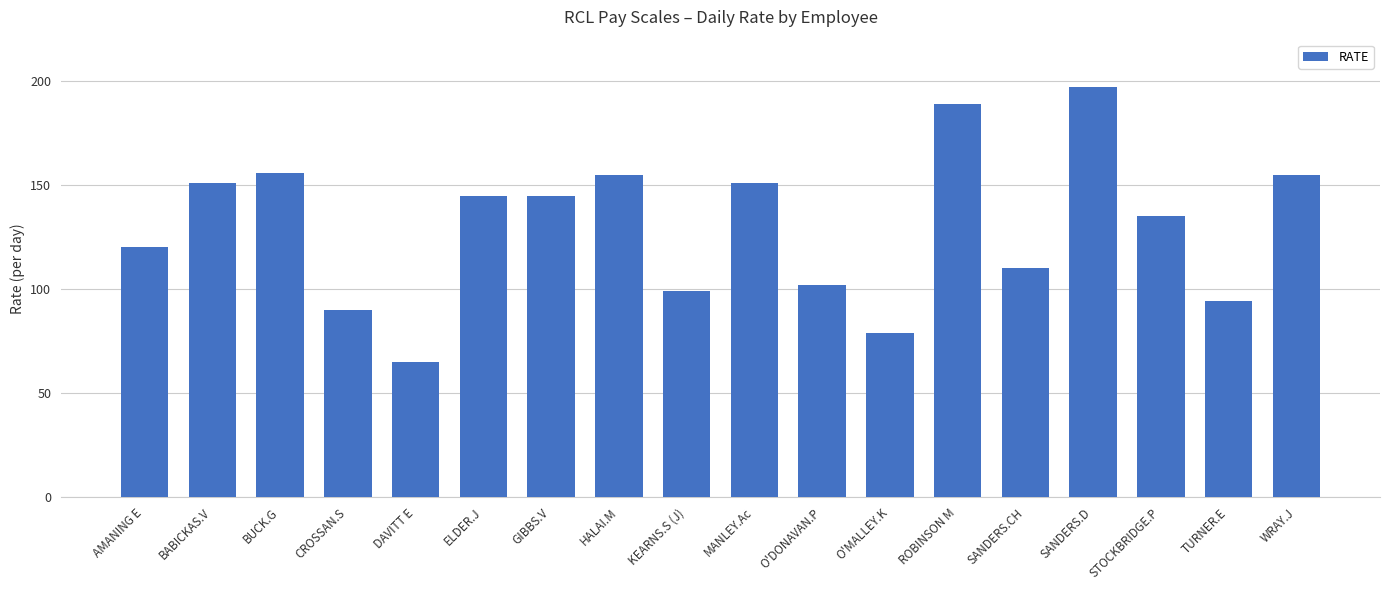

The value at BABICKAS.V is 151. True or false?

True